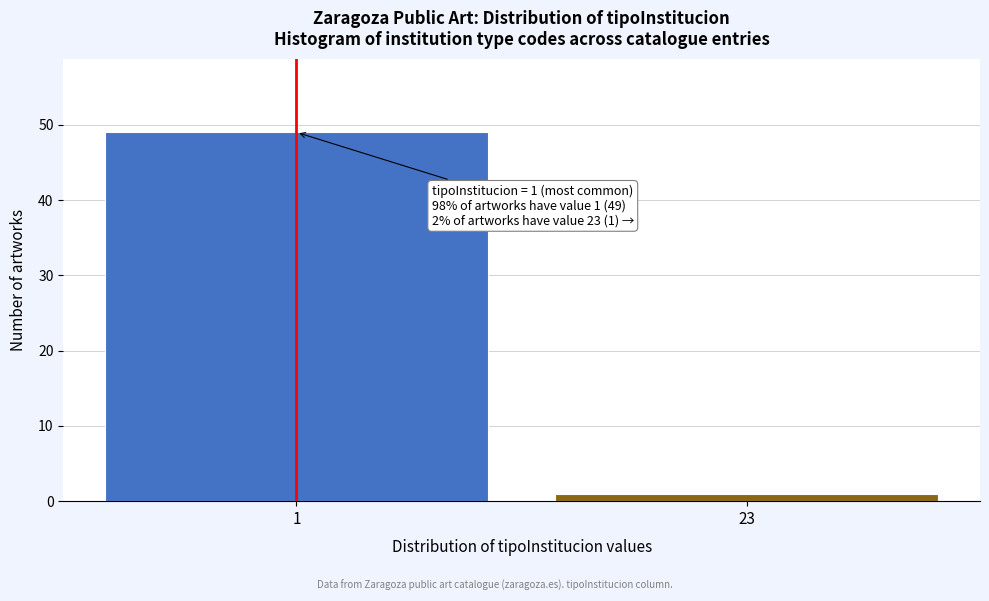

Reading right to left, transcribe all the data shown in this chart.

1	49